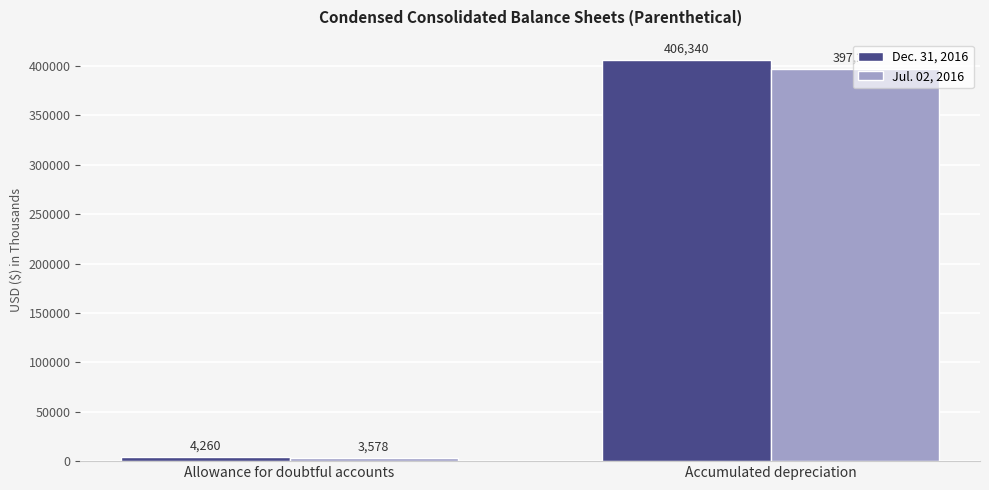

Count the Jul. 02, 2016 values in the range 3578 to 397209.

2